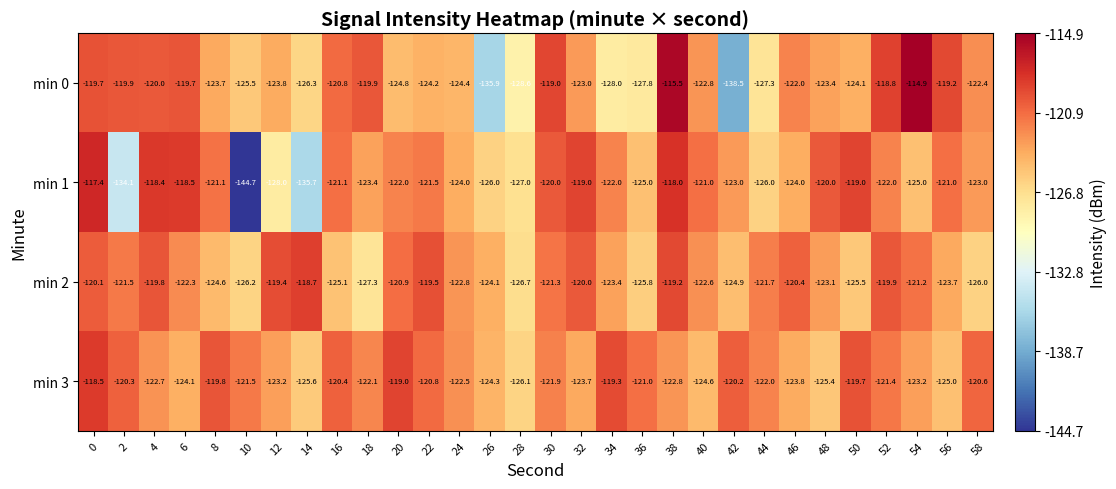

Rank the series at 36 from highest to lowest value.

min 3, min 1, min 2, min 0